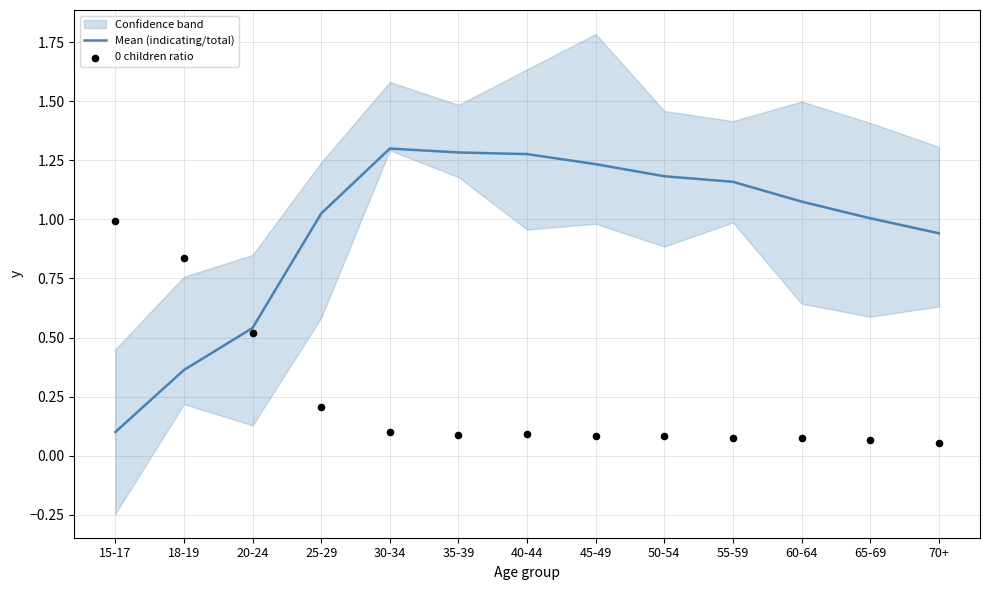

Which series contains the highest Y value?

Mean (indicating/total)